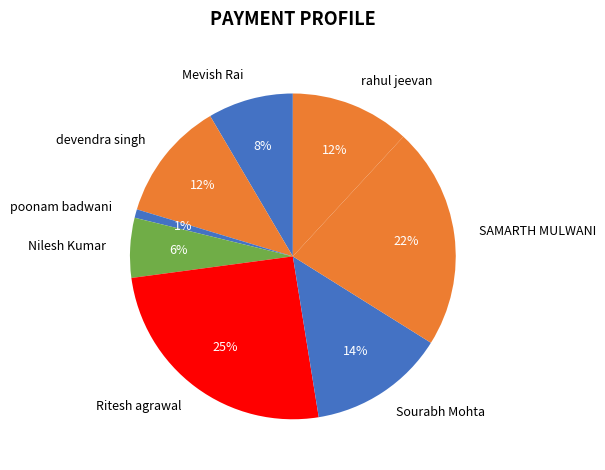

Count the number of slices in the pie.

8